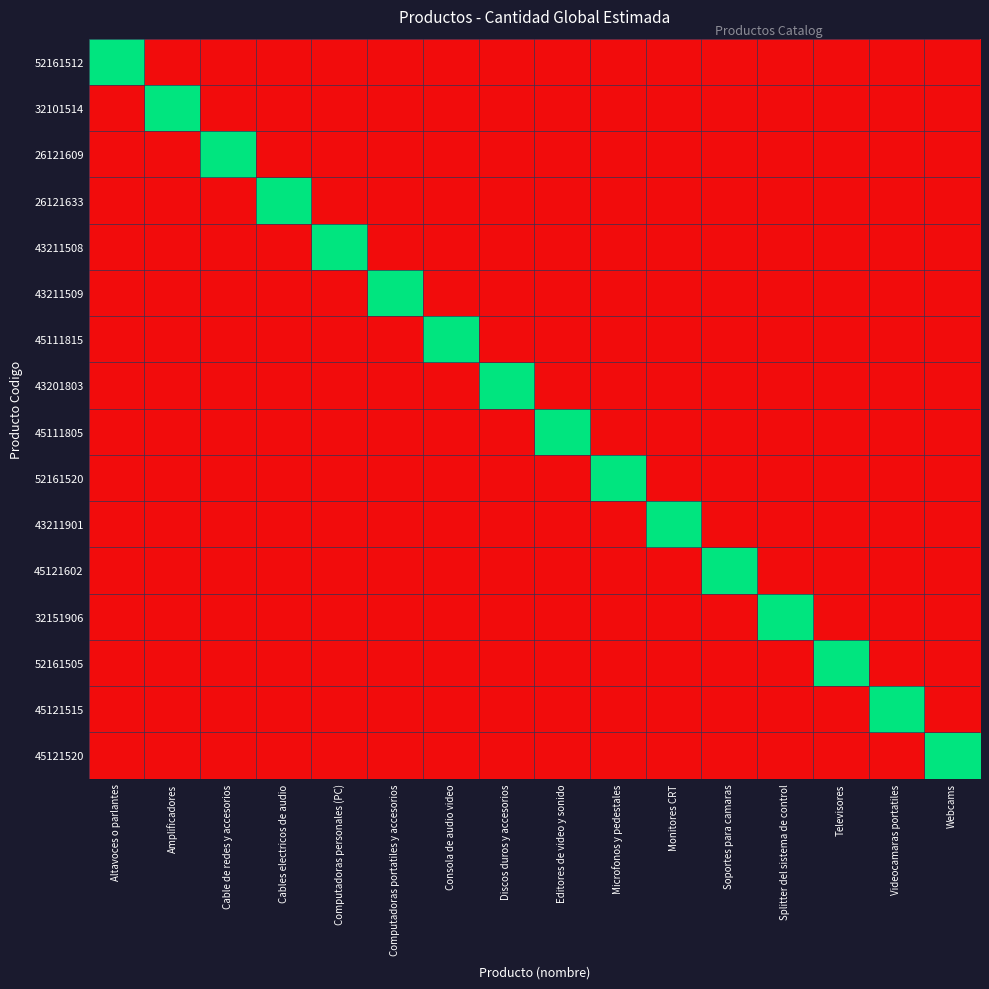

Which series changed the most between Consola de audio video and Discos duros y accesorios?

45111815